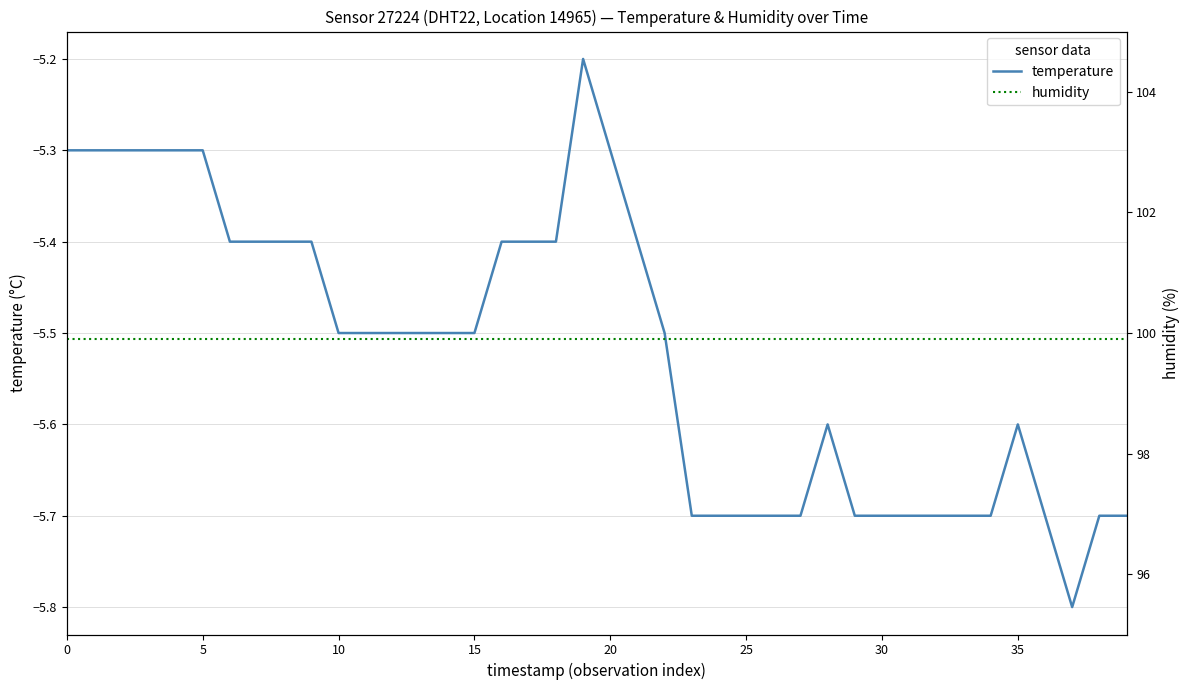

Rank the series by their maximum value, from highest to lowest.

humidity, temperature